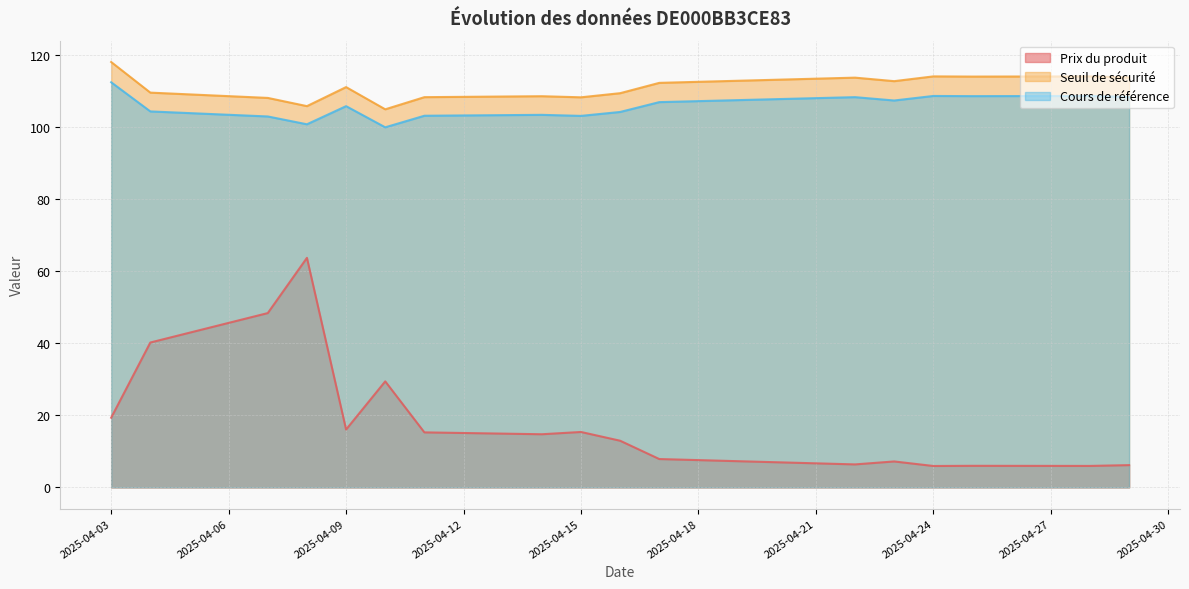

Reading left to right, what are all the values shown in this chart?

Prix du produit: 2025-04-03=19.3	2025-04-04=40.2	2025-04-07=48.4	2025-04-08=63.7	2025-04-09=16.1	2025-04-10=29.4	2025-04-11=15.3	2025-04-14=14.7	2025-04-15=15.4	2025-04-16=12.9	2025-04-17=7.9	2025-04-22=6.4	2025-04-23=7.2	2025-04-24=5.9	2025-04-25=6.0	2025-04-28=6.0	2025-04-29=6.2
Seuil de sécurité: 2025-04-03=118.1	2025-04-04=109.6	2025-04-07=108.1	2025-04-08=105.8	2025-04-09=111.1	2025-04-10=104.9	2025-04-11=108.3	2025-04-14=108.6	2025-04-15=108.3	2025-04-16=109.4	2025-04-17=112.3	2025-04-22=113.7	2025-04-23=112.7	2025-04-24=114.1	2025-04-25=114.0	2025-04-28=114.1	2025-04-29=113.8
Cours de référence: 2025-04-03=112.4	2025-04-04=104.3	2025-04-07=102.9	2025-04-08=100.8	2025-04-09=105.8	2025-04-10=99.9	2025-04-11=103.1	2025-04-14=103.4	2025-04-15=103.1	2025-04-16=104.2	2025-04-17=106.9	2025-04-22=108.3	2025-04-23=107.4	2025-04-24=108.6	2025-04-25=108.6	2025-04-28=108.6	2025-04-29=108.4